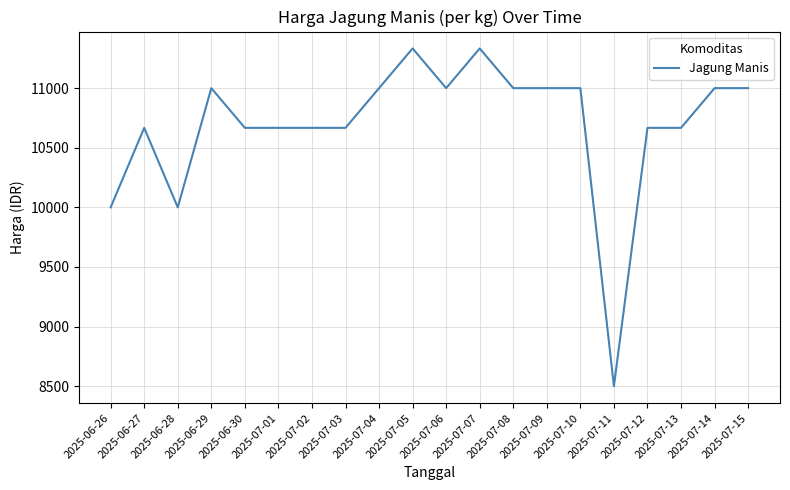

What is the change in value from 2025-06-29 to 2025-07-03?

-333